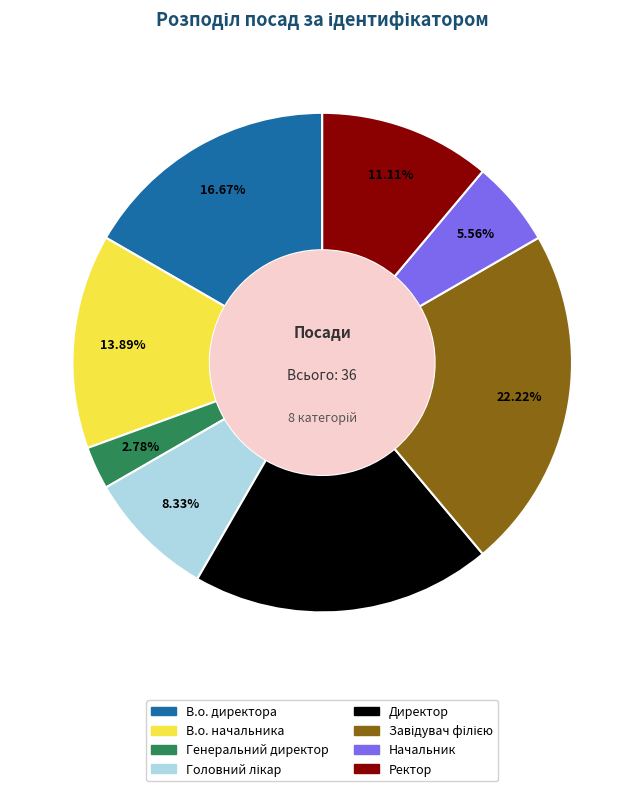

Does В.о. директора represent more than half of the total?

No